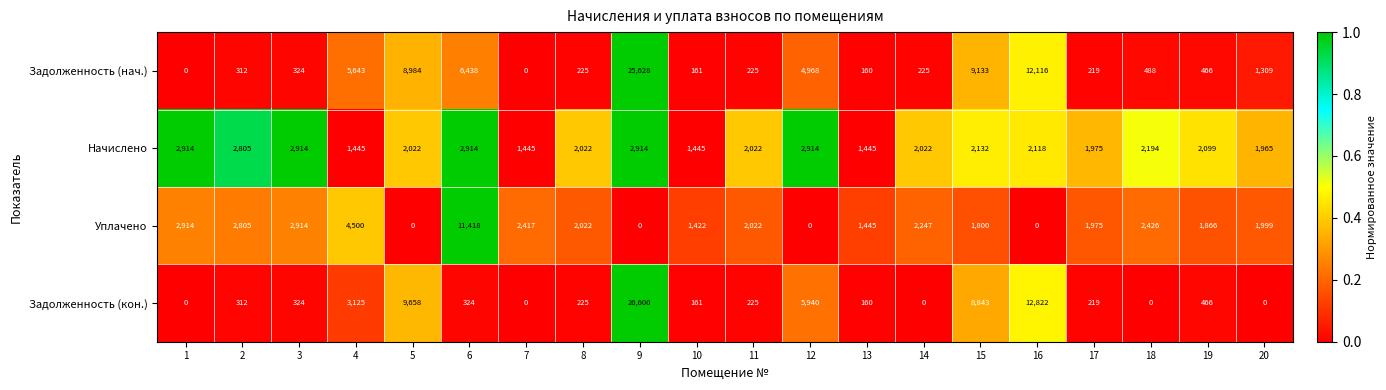

What is the difference between the maximum and minimum values in the Уплачено series?

11418